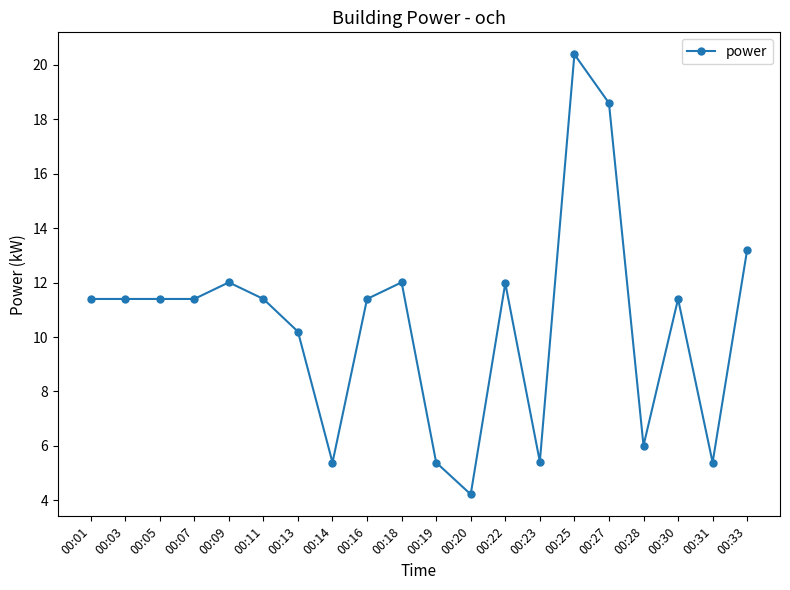

True or false: the data shows 13.2 at 00:33.

True